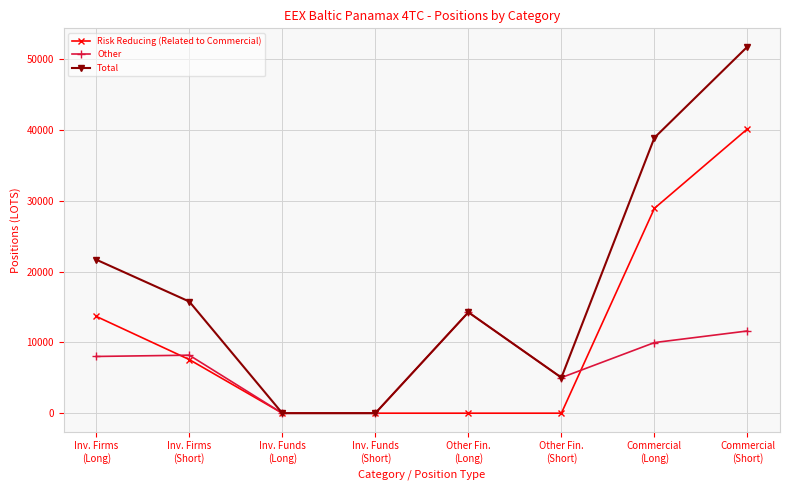

What is the sum of all Total values?

147413.1